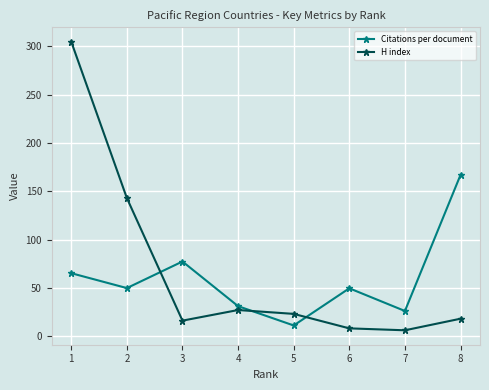

Does the chart have visible grid lines?

Yes